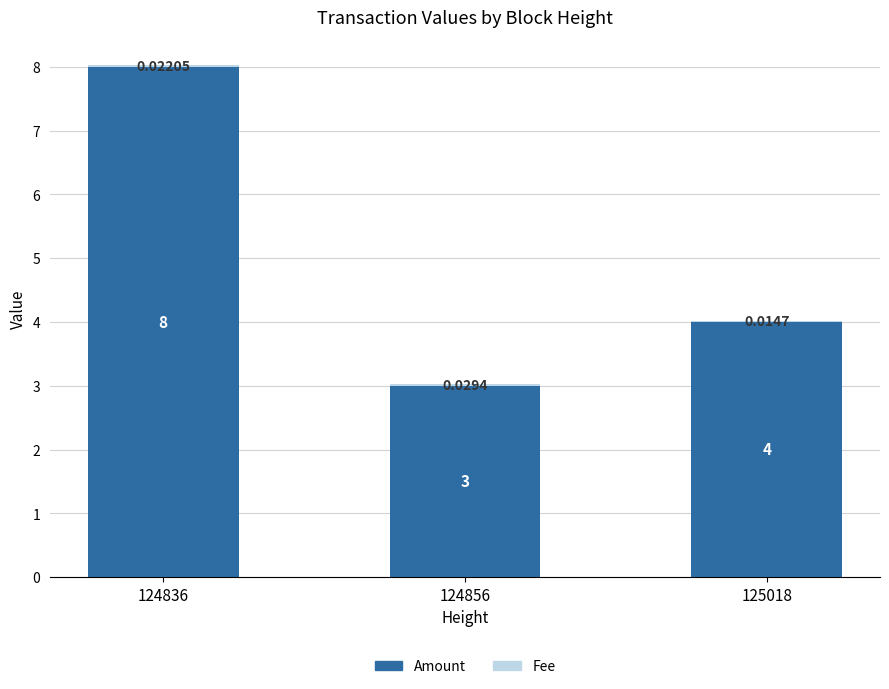

What is the sum of the Amount values at 125018 and 124856?

7.0